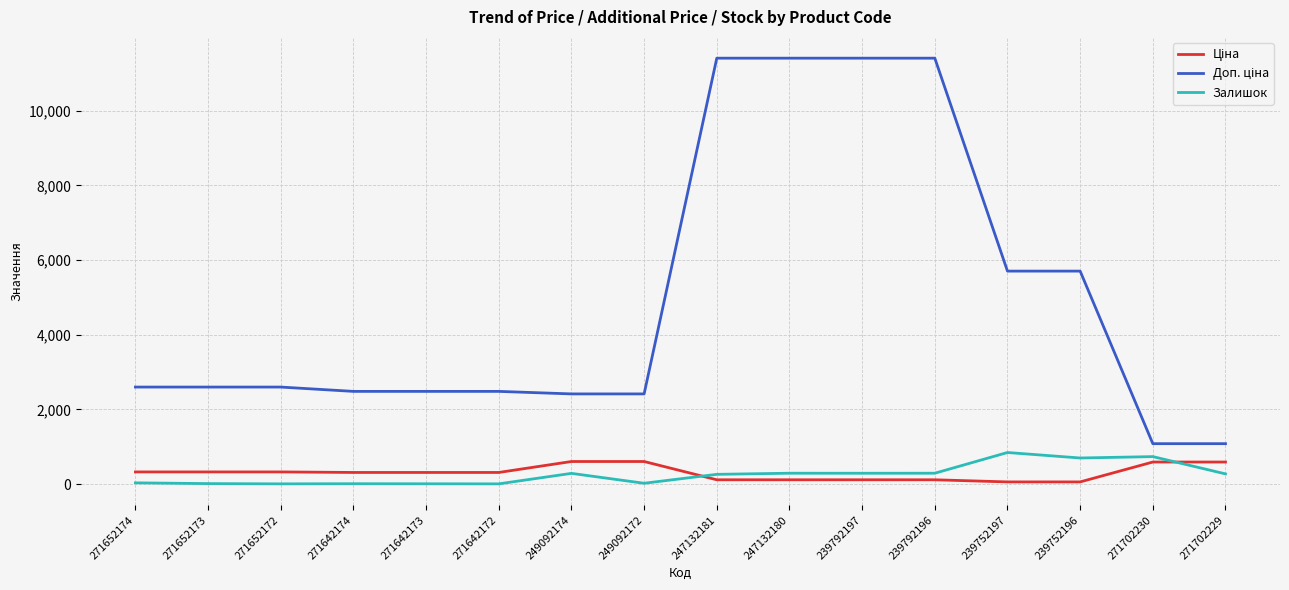

What is the greatest value displayed?

11410.0